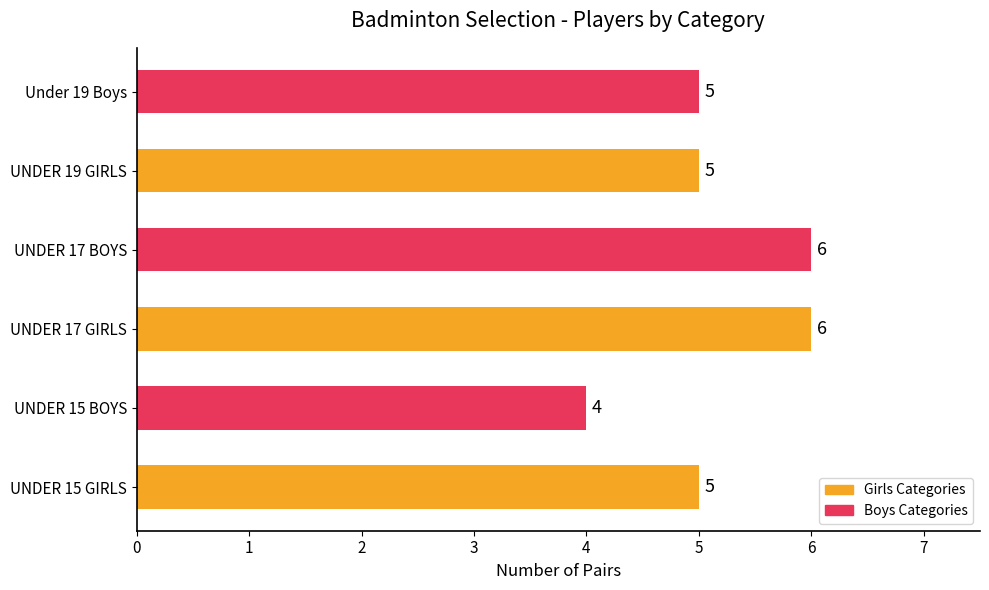

The value at UNDER 15 GIRLS is 5. True or false?

True